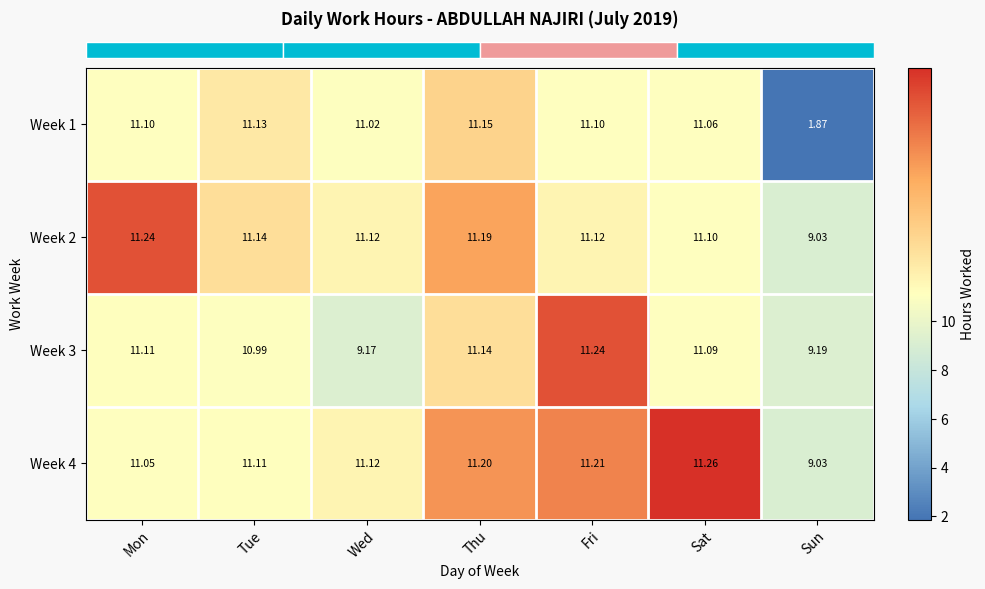

At which label is Week 1 closest to 6?

Sun